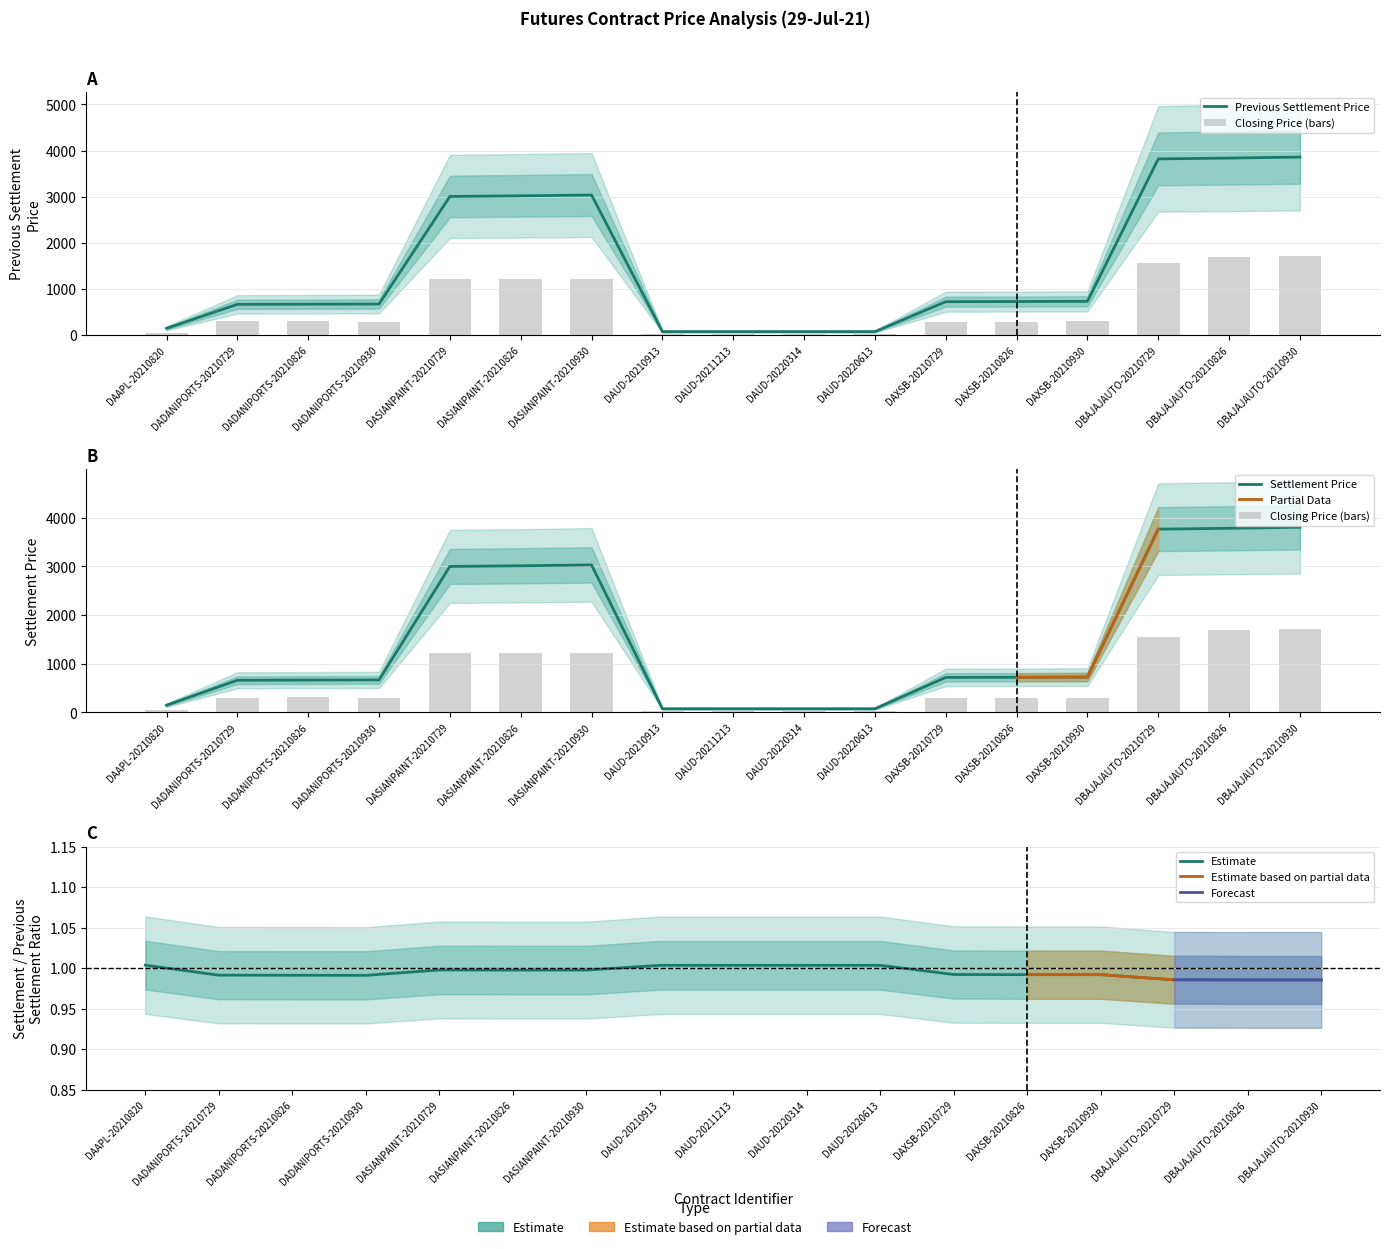

True or false: Previous Settlement Price has a value of 3818.5 at DBAJAJAUTO-20210729.

True